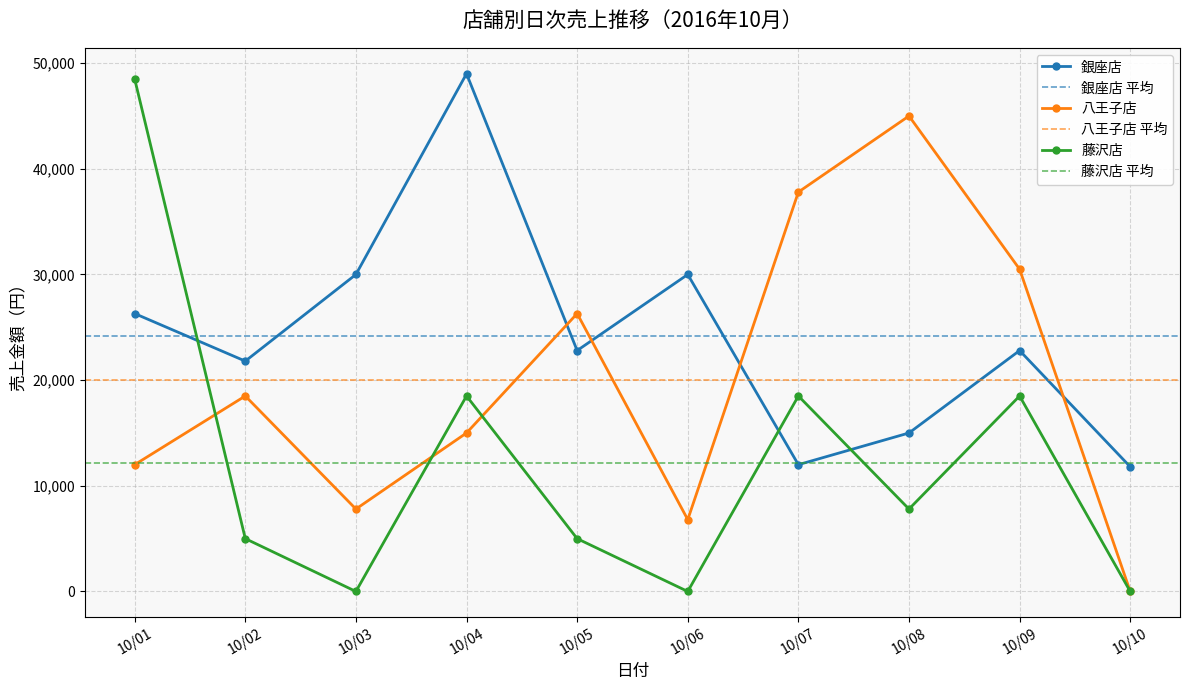

What is the minimum value for 銀座店?

11800